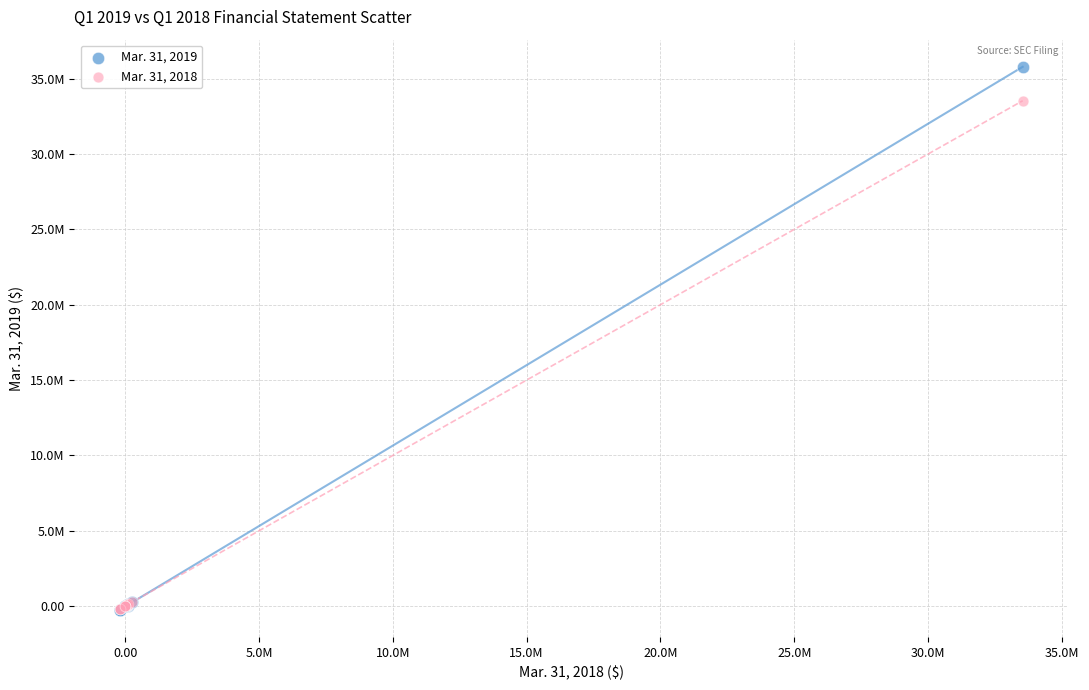

Which series reaches the maximum Y coordinate?

Mar. 31, 2019